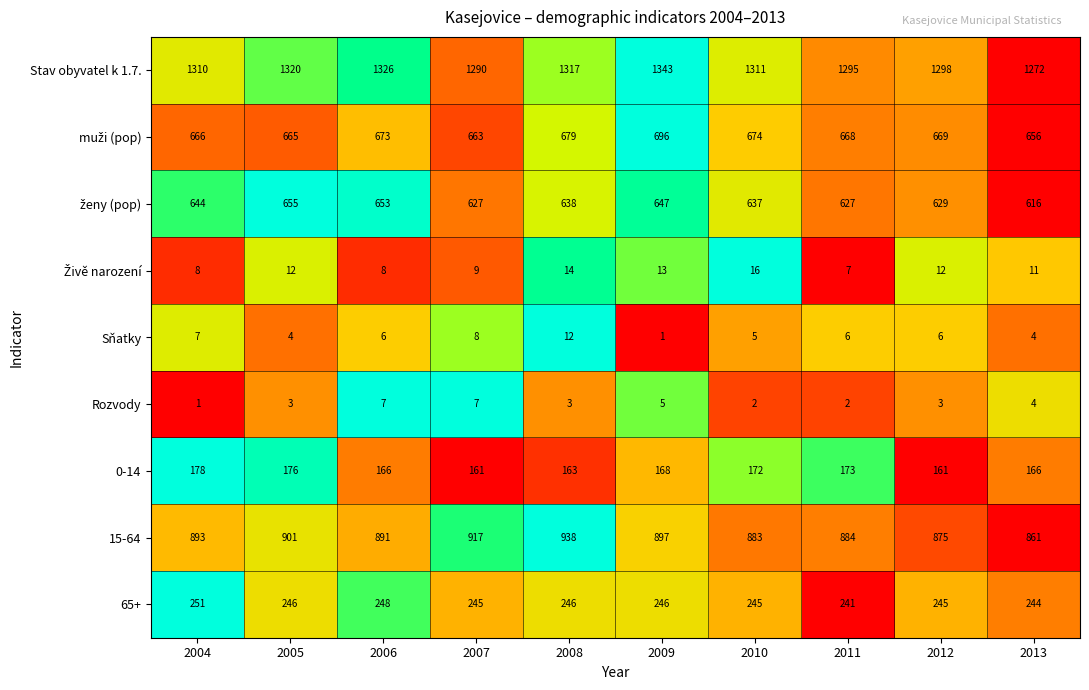

What is the total value across all series at 2004?

3958